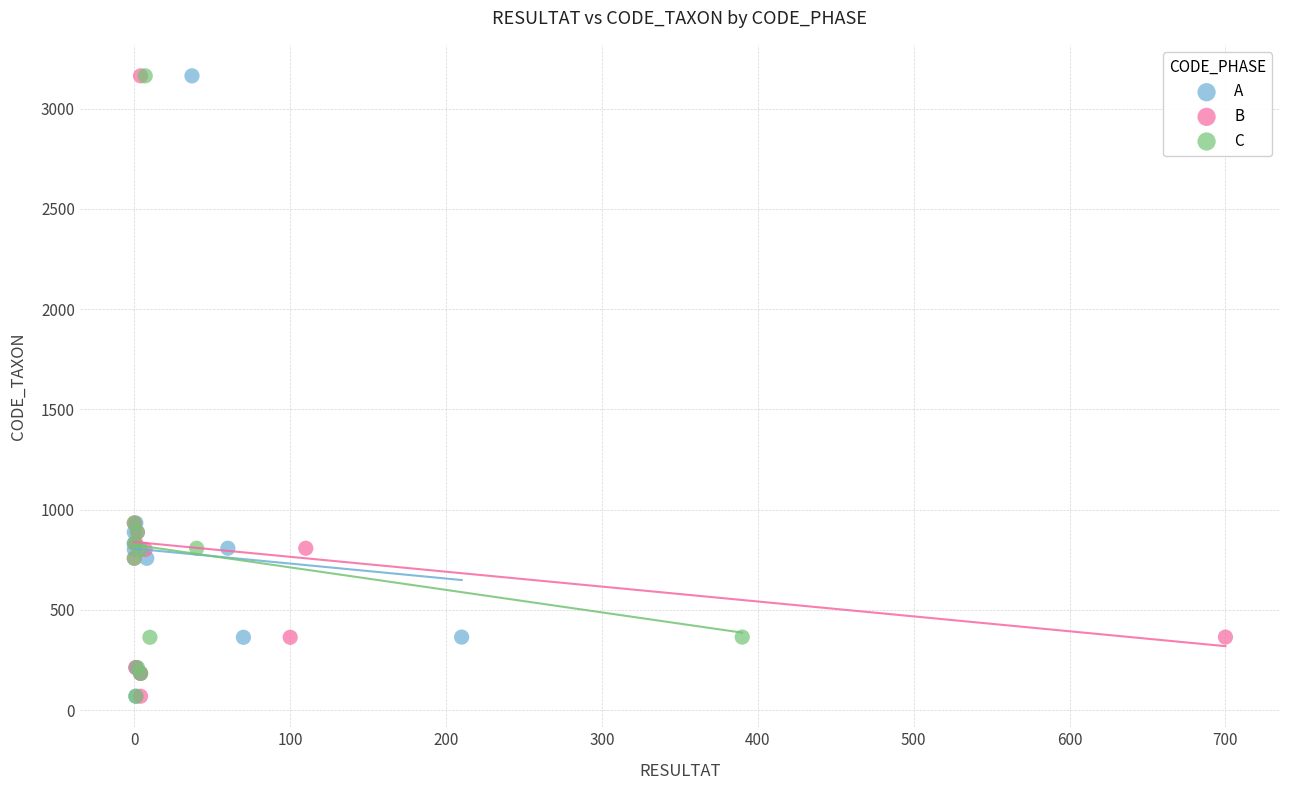

What are all the series names shown in the legend?

A, B, C